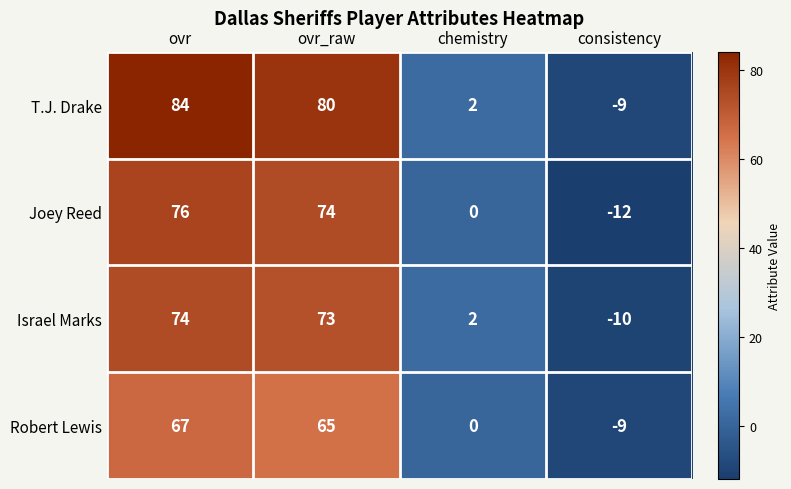

Between ovr and ovr_raw, which series saw the biggest shift?

T.J. Drake